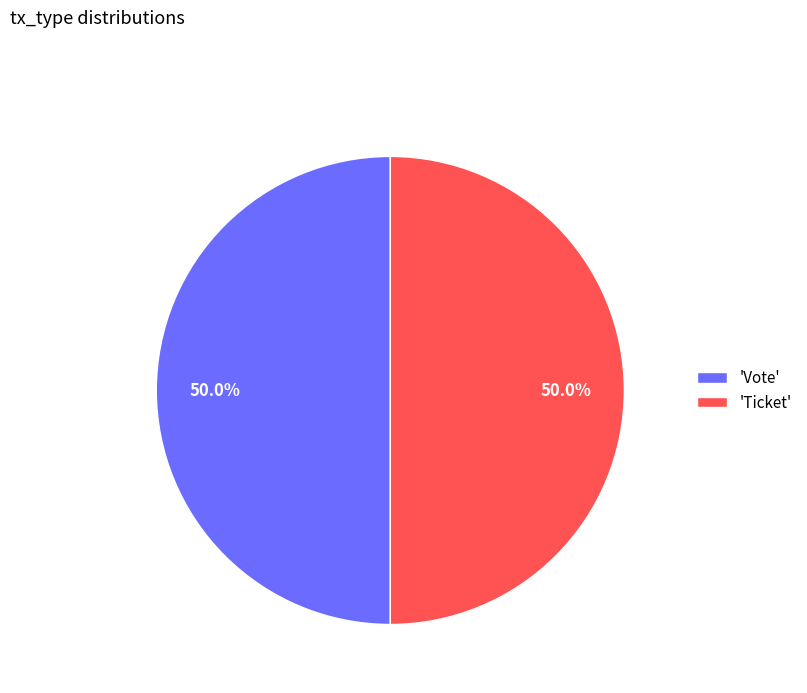

Do 'Ticket' and 'Vote' together represent more than half of the pie?

Yes